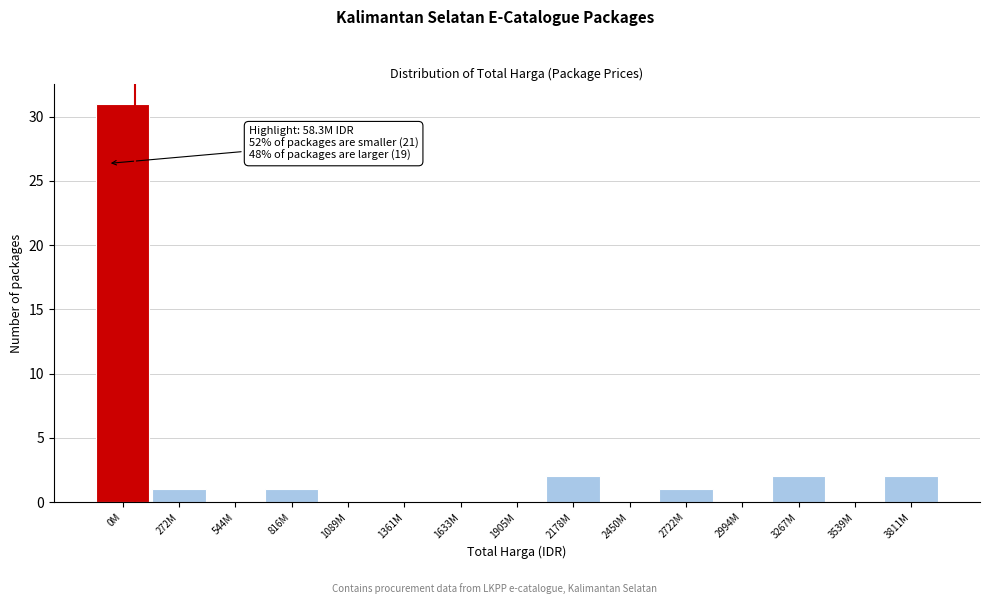

Reading right to left, what are all the values shown in this chart?

3811M=2	3539M=0	3267M=2	2994M=0	2722M=1	2450M=0	2178M=2	1905M=0	1633M=0	1361M=0	1089M=0	816M=1	544M=0	272M=1	0M=31